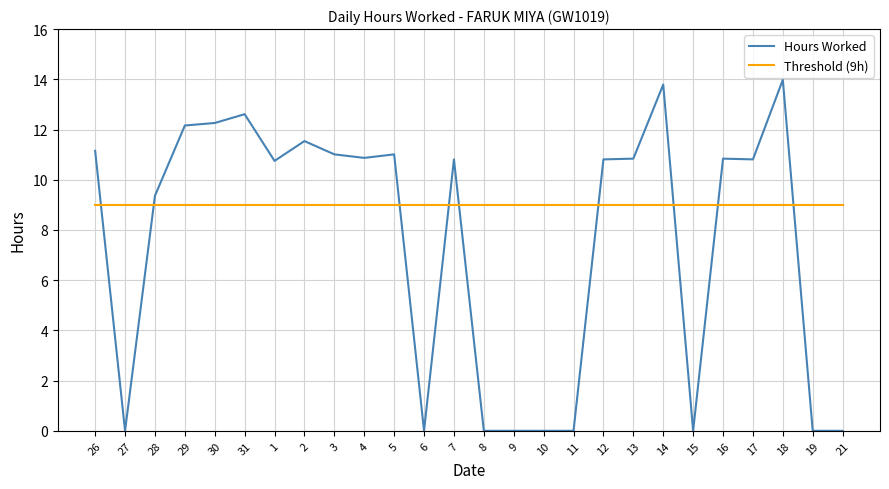

True or false: Threshold (9h) and Hours Worked intersect in this chart.

True